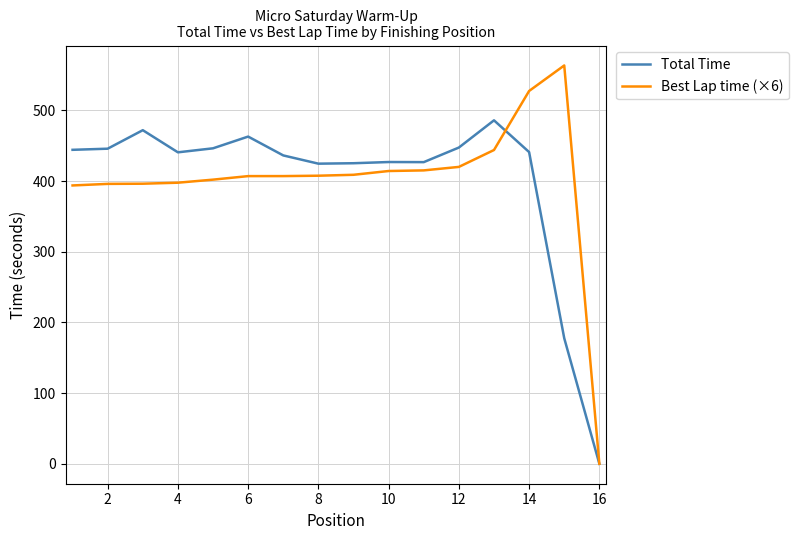

What is the greatest value displayed?

563.7